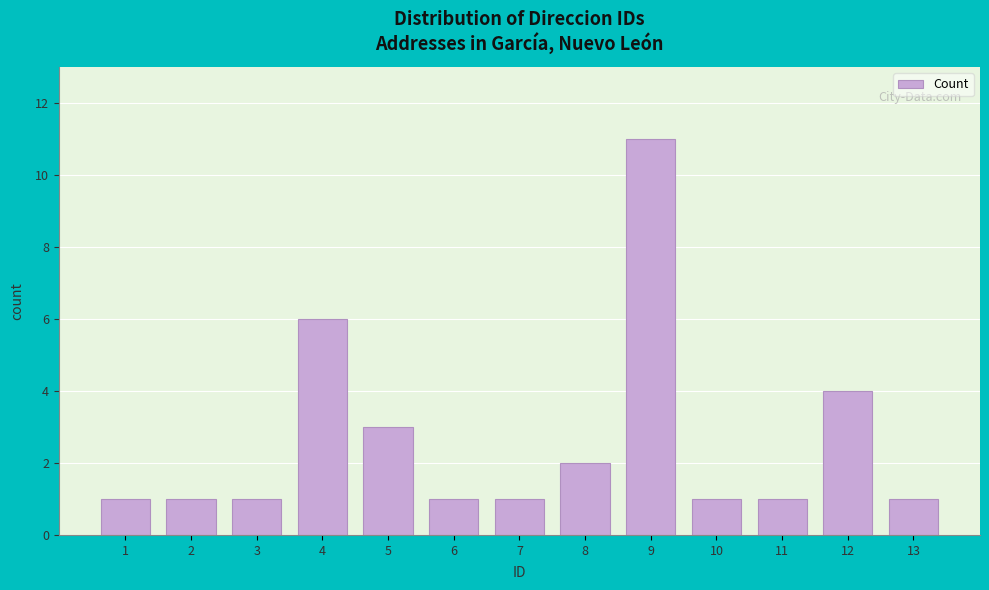

Reading left to right, what are all the values shown in this chart?

1=1	2=1	3=1	4=6	5=3	6=1	7=1	8=2	9=11	10=1	11=1	12=4	13=1